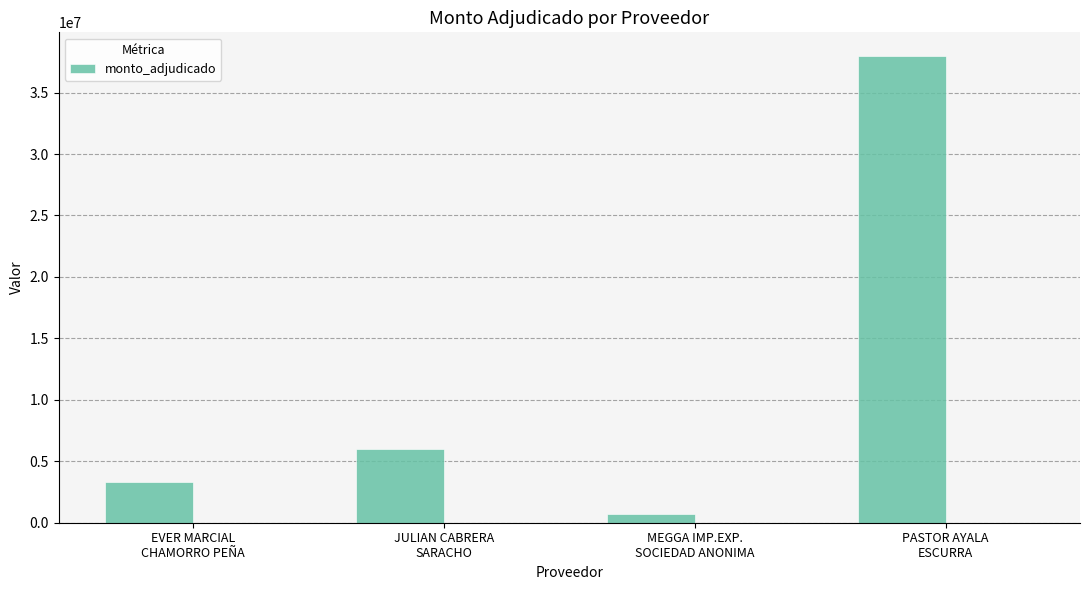

Which category has the highest value across all series?

PASTOR AYALA
ESCURRA